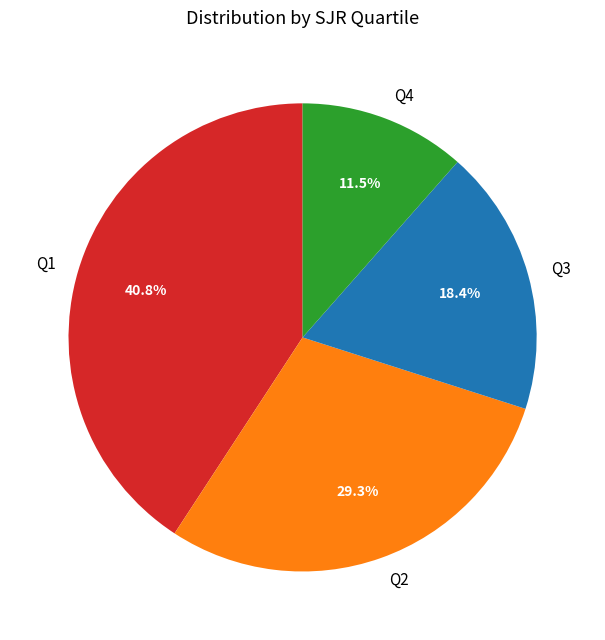

To the nearest percent, what portion does Q3 represent?

18%